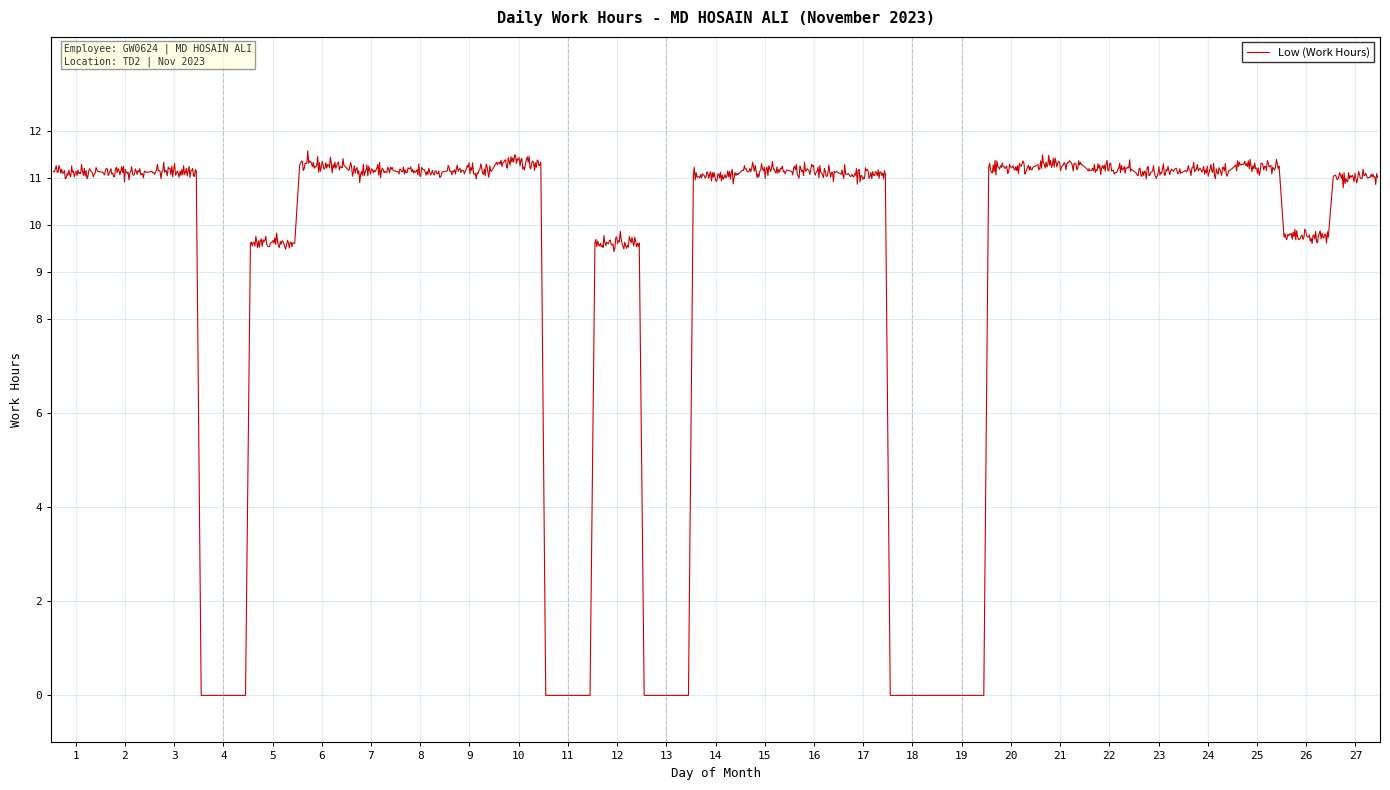

What is the difference between the maximum and minimum values?

11.6